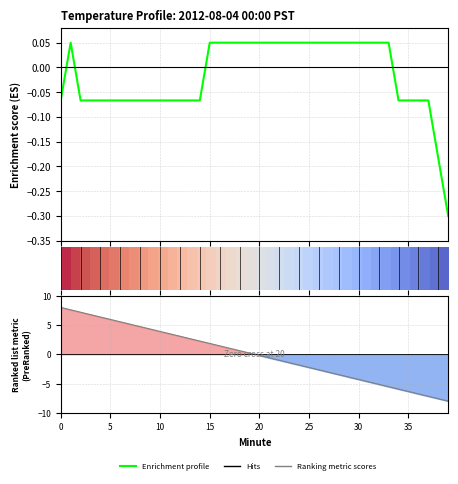

How many series are shown in this chart?

1